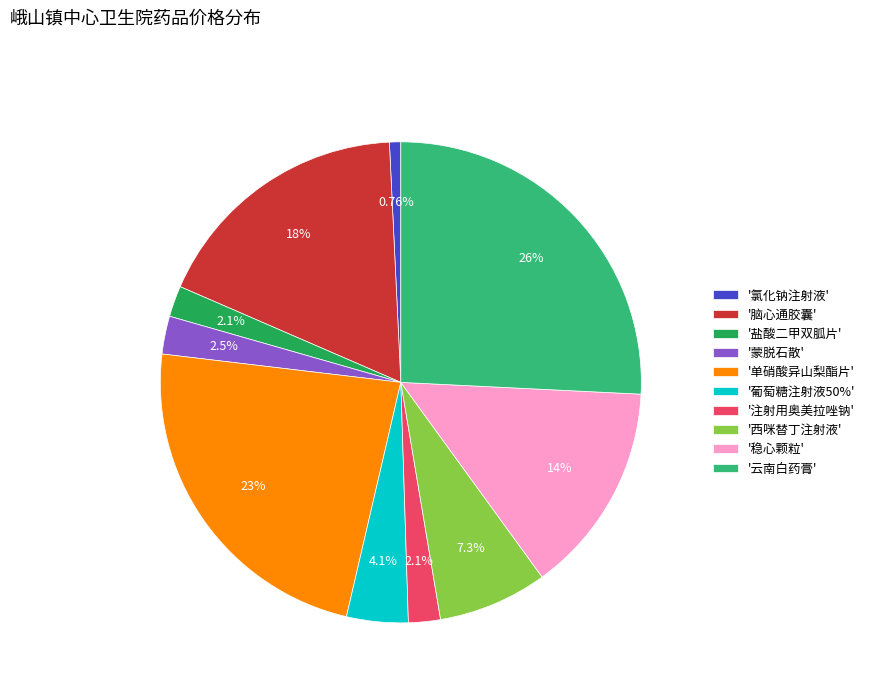

What is the ratio of the value at '稳心颗粒' to the value at '盐酸二甲双胍片'?

6.8